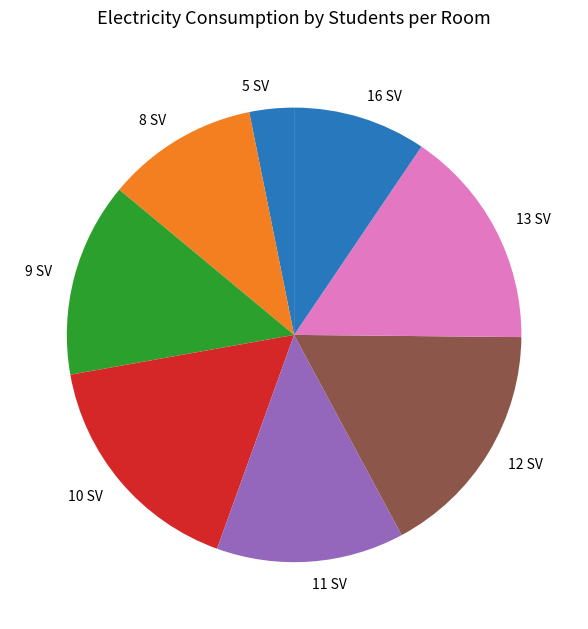

Between 9 SV and 8 SV, which is larger?

9 SV